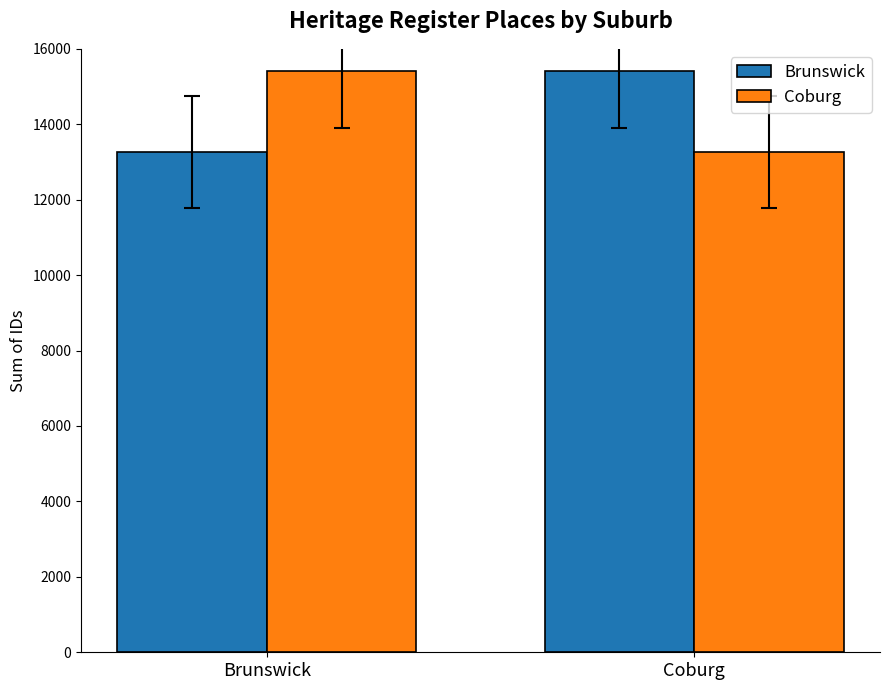

Where is Coburg nearest to the value 14343?

Coburg